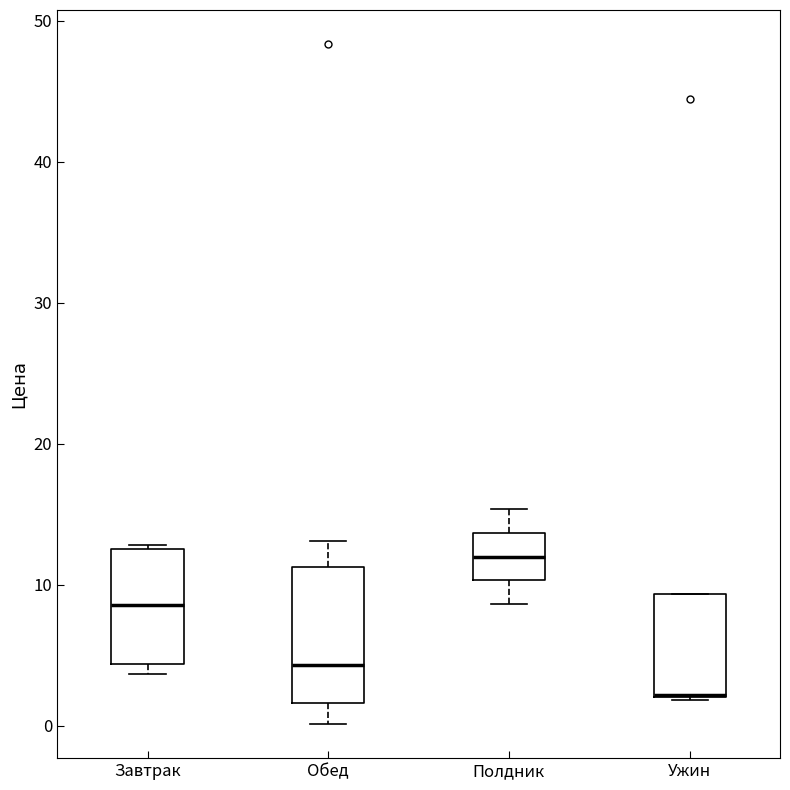

Reading left to right, transcribe this box plot: for each box, give where its median line is, the range the box spans, and where its two whiskers end, as read against the y-axis. The values are not printed on the chart, so give them approximately, as read against the axis.

Завтрак: median 9, box 4 to 13, whiskers 4 (just below the box's lower edge) to 13
Обед: median 4, box 2 to 11, whiskers 0 to 13
Полдник: median 12, box 10 to 14, whiskers 9 to 15
Ужин: median 2 (drawn on the box's lower edge), box 2 to 9, whiskers 2 to 9